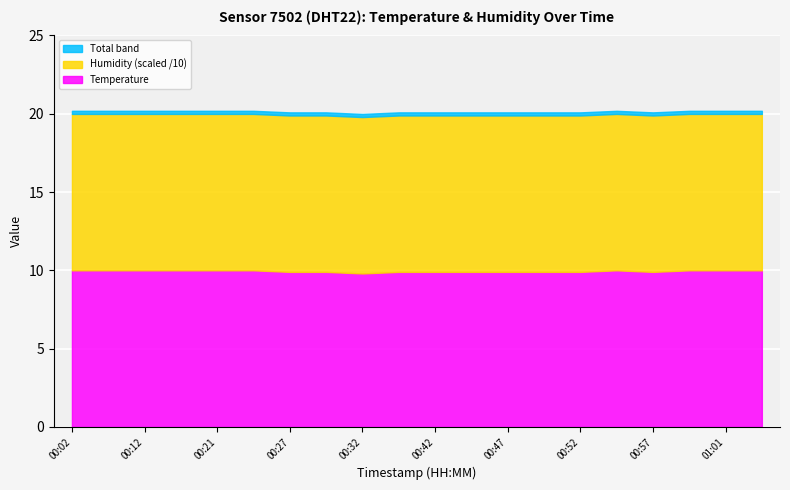

Is it true that temperature equals 5.3 at 01:04?

False